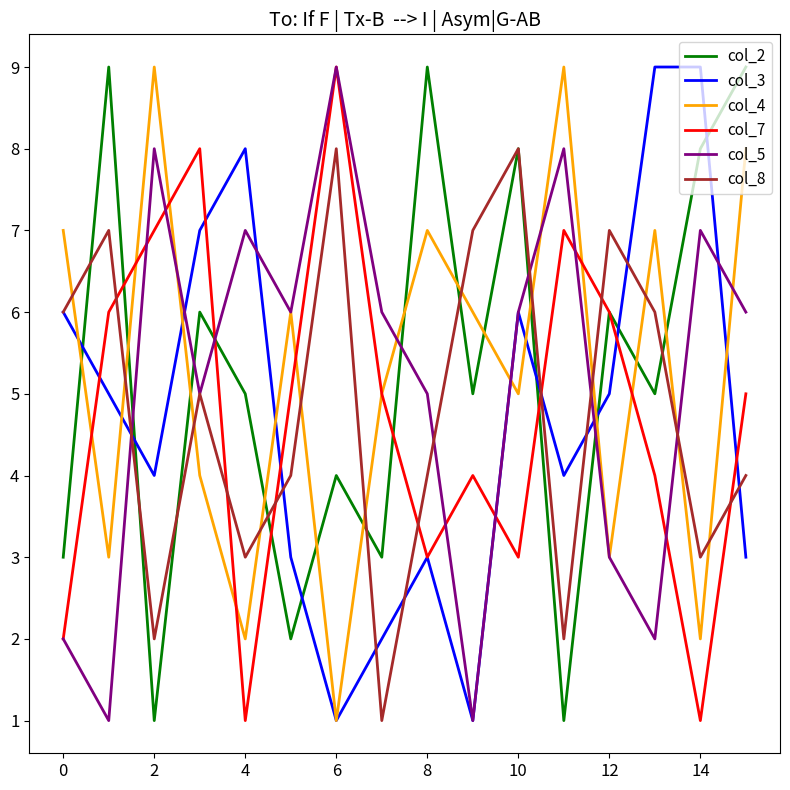

After their last crossing, which series has the higher values: col_2 or col_5?

col_2